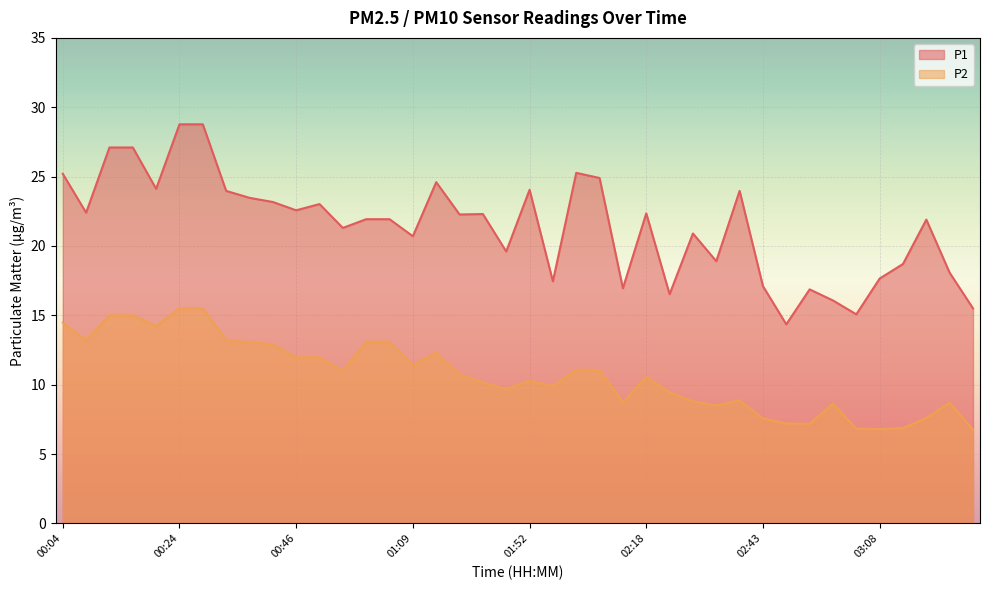

At which category does P2 reach its first local peak?

01:26